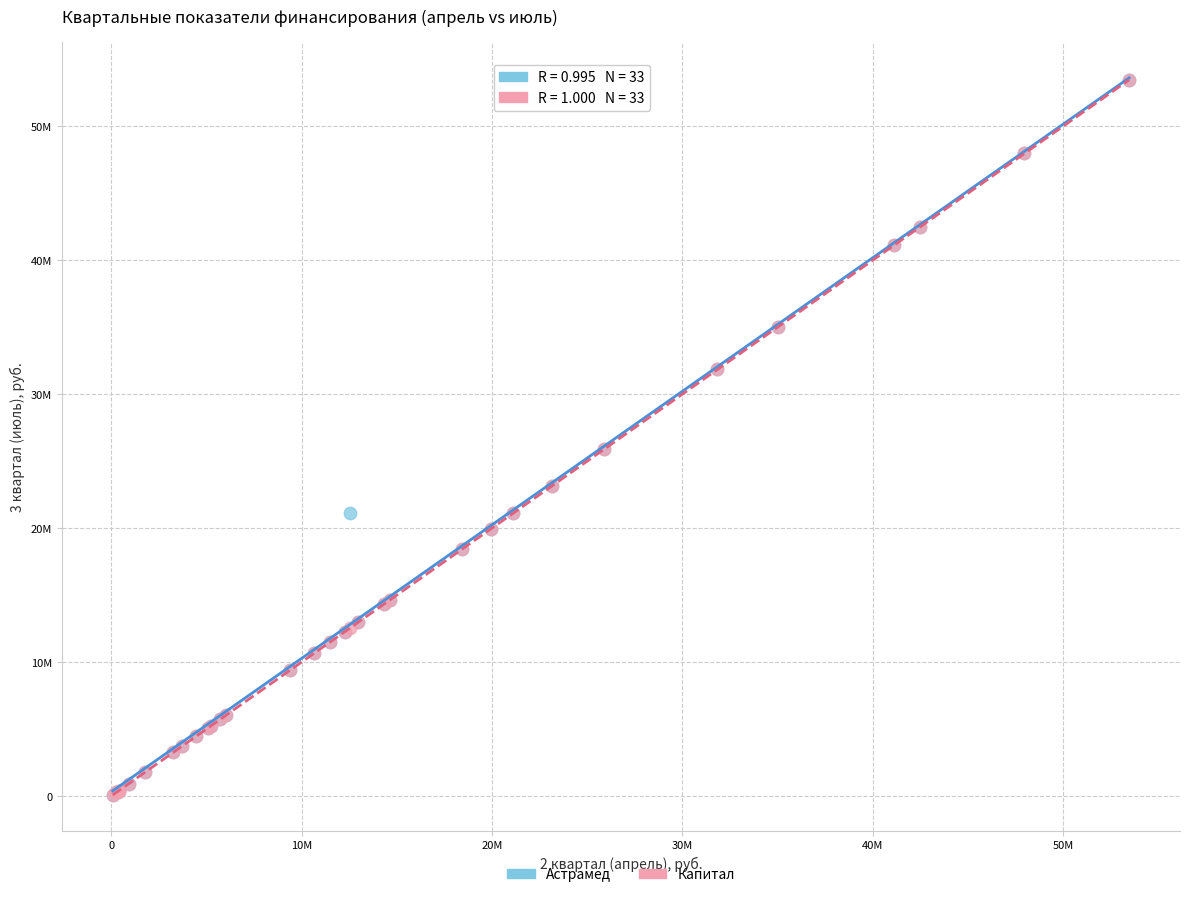

What are all the series names shown in the legend?

Астрамед, Капитал